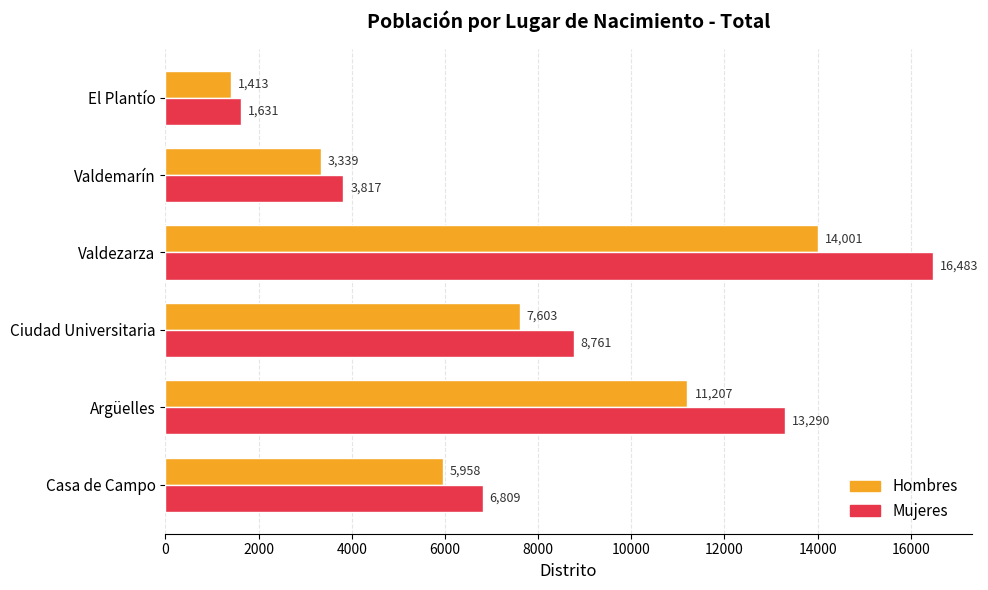

Is it true that Mujeres equals 1323 at Valdemarín?

False